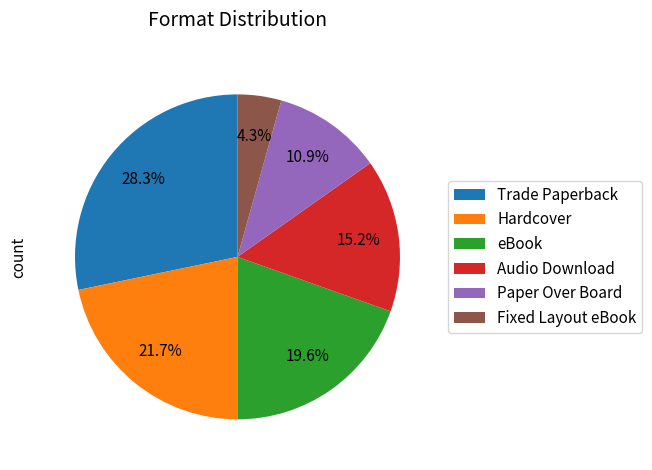

How much of the chart is everything except Paper Over Board?

89.1%